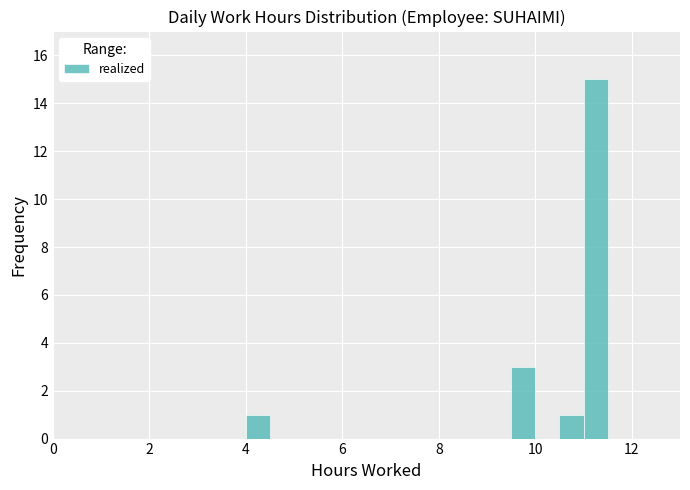

Read against the x-axis, roughly where is the centre of the tallest bar?

11.2